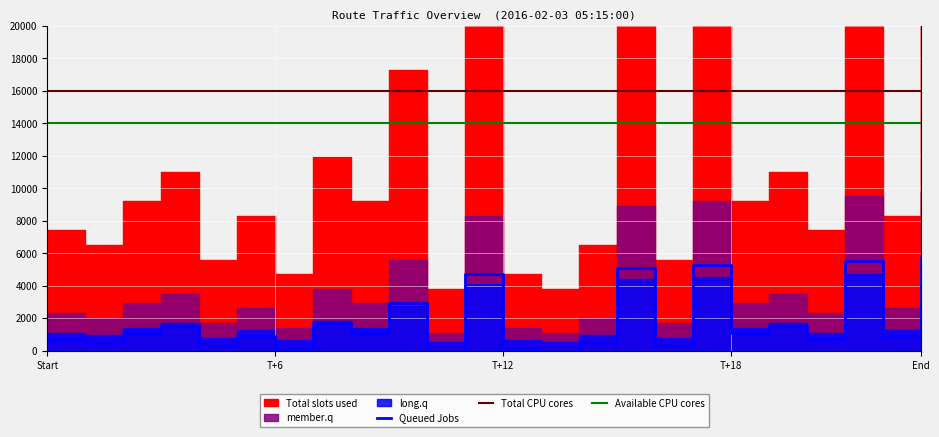

Is it true that Queued Jobs equals 700 at Start?

True